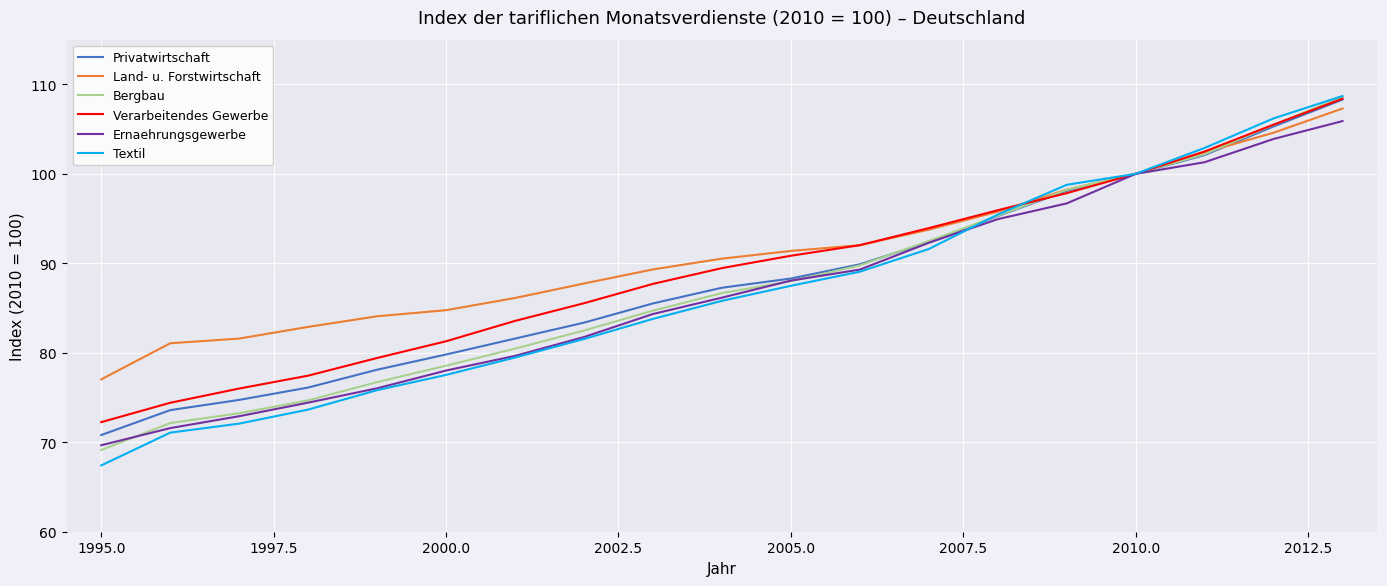

Which series has the largest range (max minus min)?

Textil